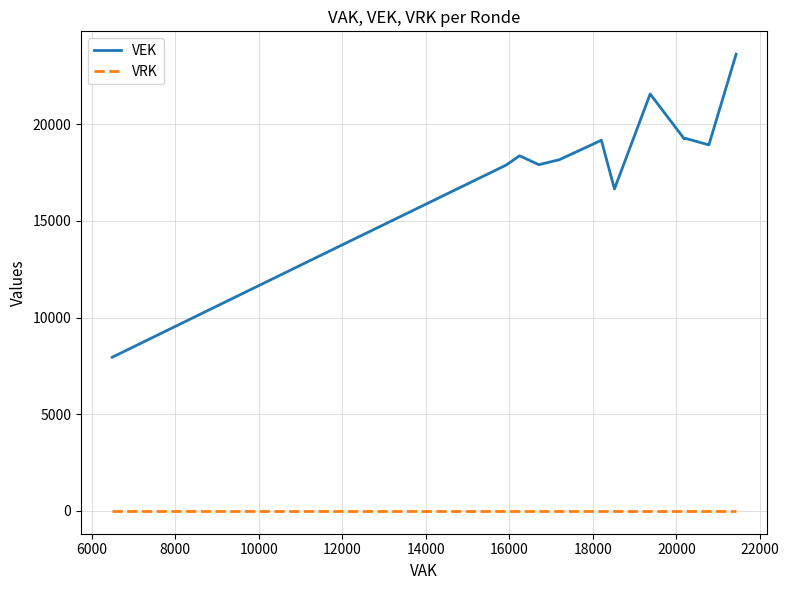

What is the difference between the maximum and minimum values in the VEK series?

15675